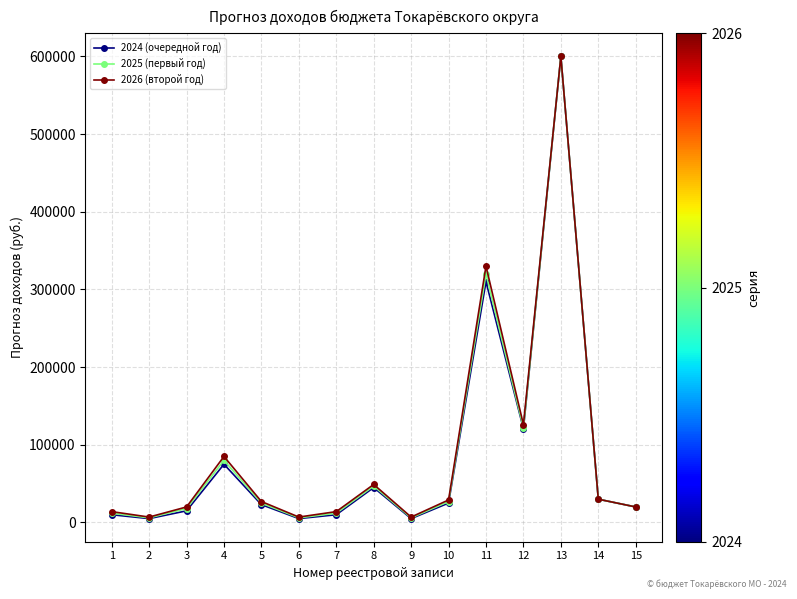

True or false: 2026 (второй год) has more than 1 points higher than both neighbors.

True